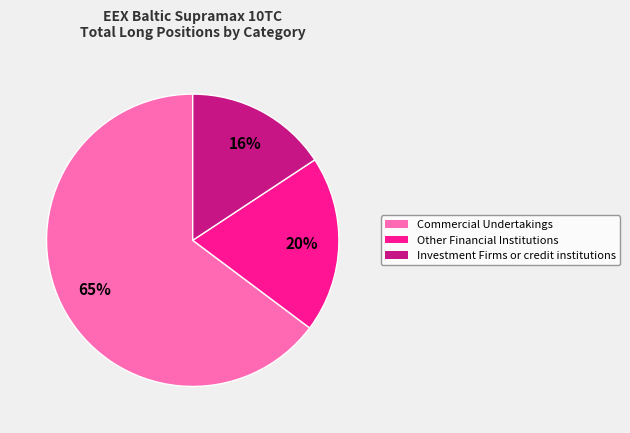

Does any single category account for the majority?

Yes